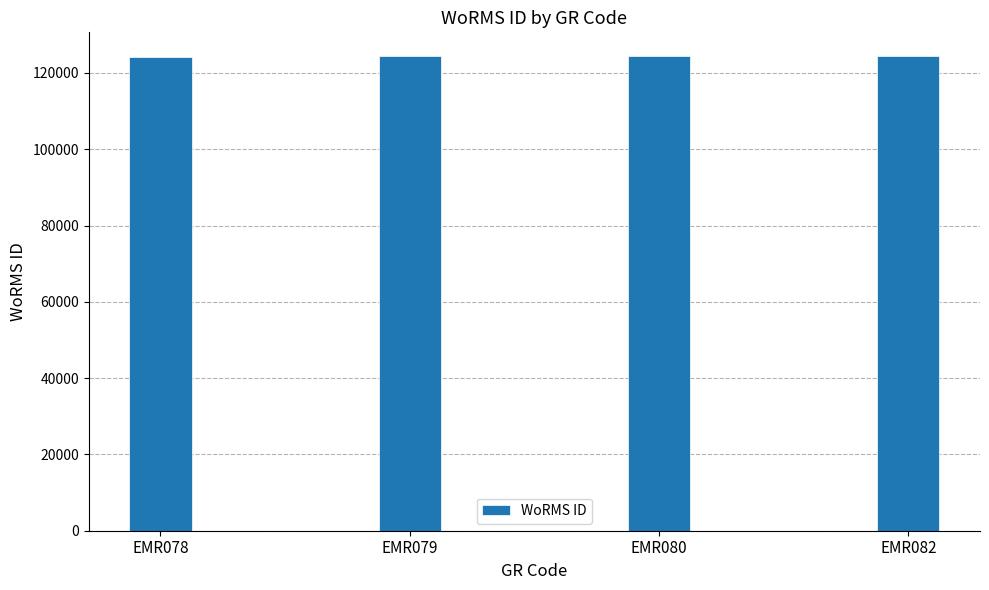

How many values are below 124319?

2